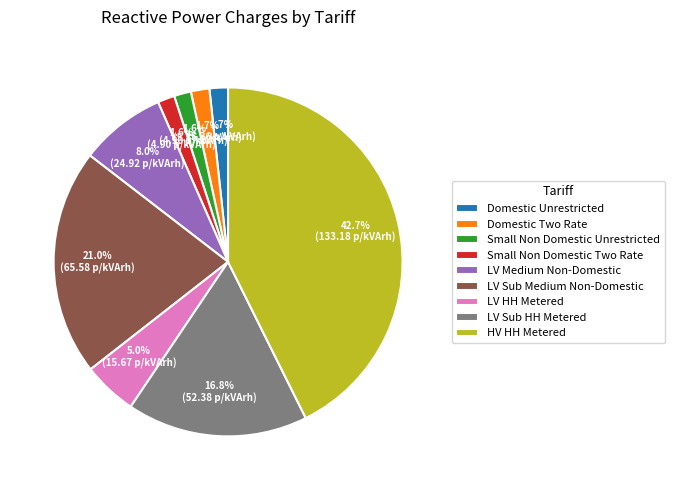

To the nearest percent, what is the combined percentage of Domestic Two Rate and LV Sub Medium Non-Domestic?

23%